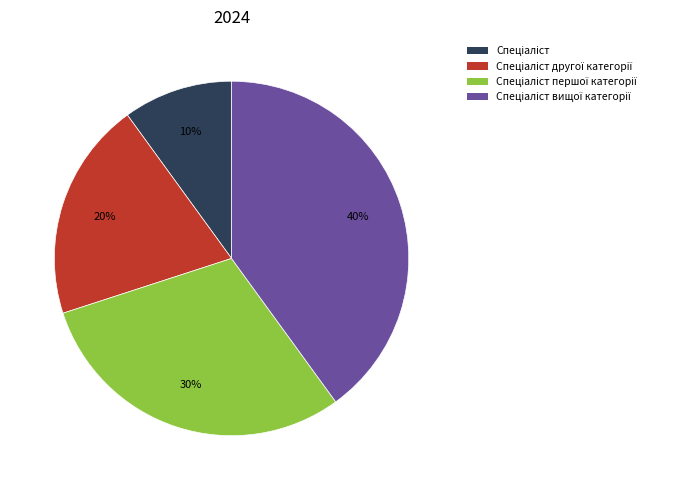

Is there any slice that represents more than half of the pie?

No